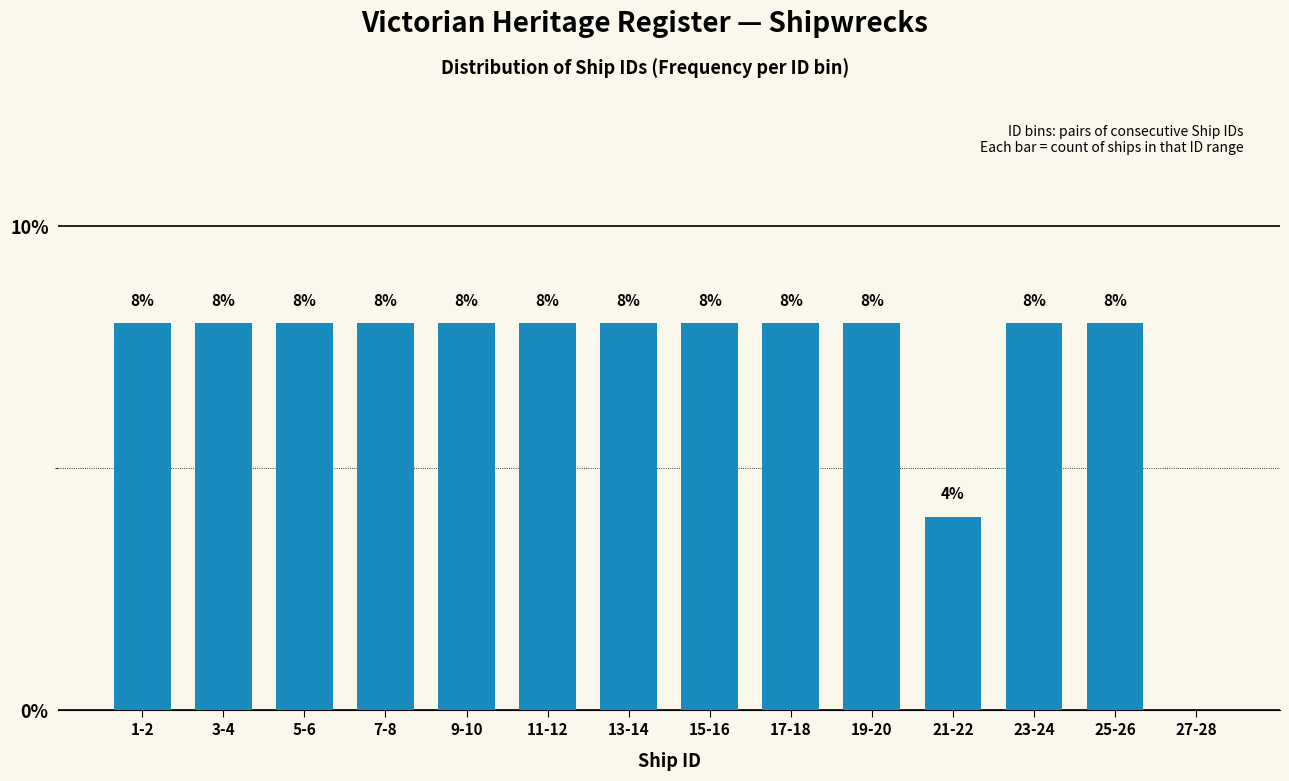

Reading right to left, transcribe all the data shown in this chart.

27-28=0	25-26=8	23-24=8	21-22=4	19-20=8	17-18=8	15-16=8	13-14=8	11-12=8	9-10=8	7-8=8	5-6=8	3-4=8	1-2=8